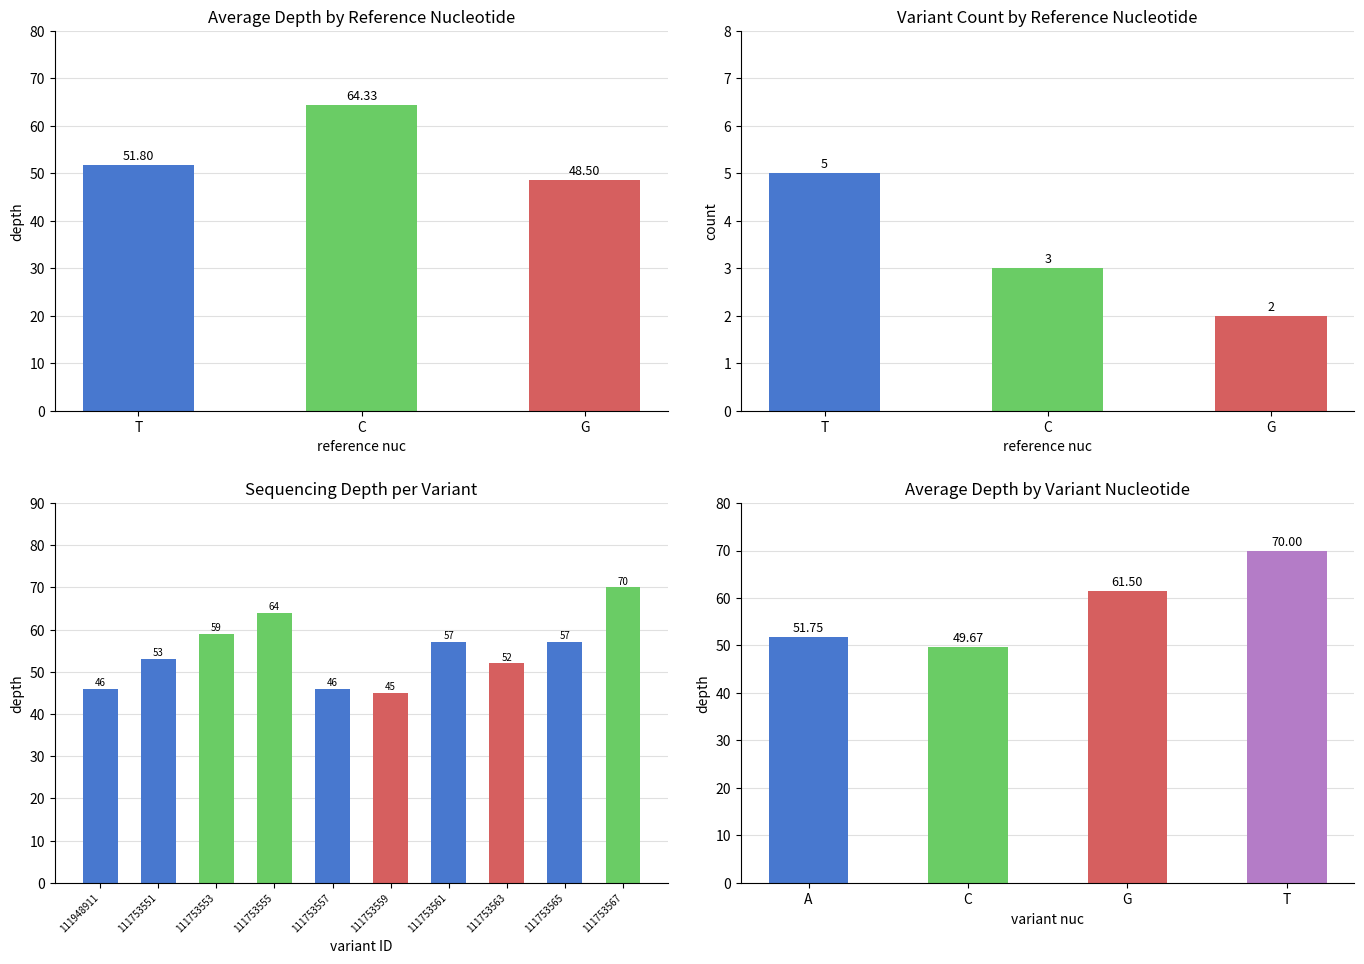

Which has a higher value, 111753563 or 111753557?

111753563